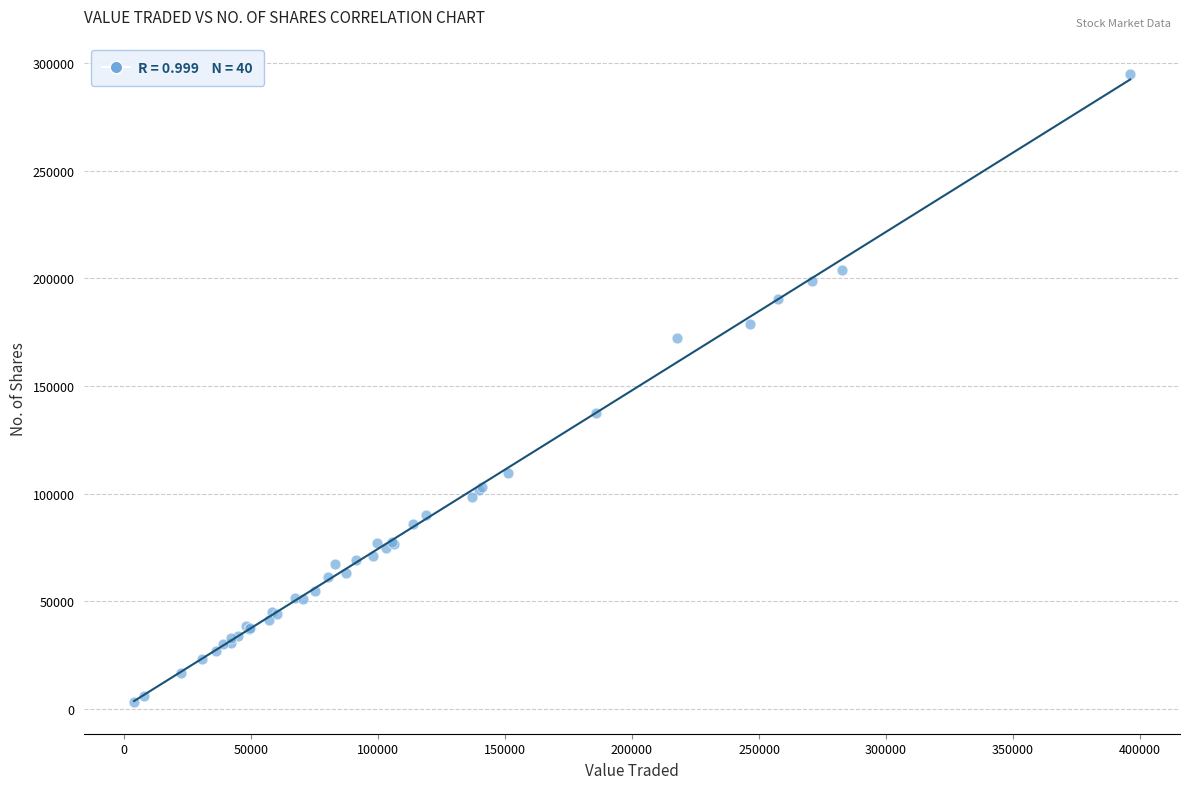

What Y value in the scatter plot is closest to 148978?

137407